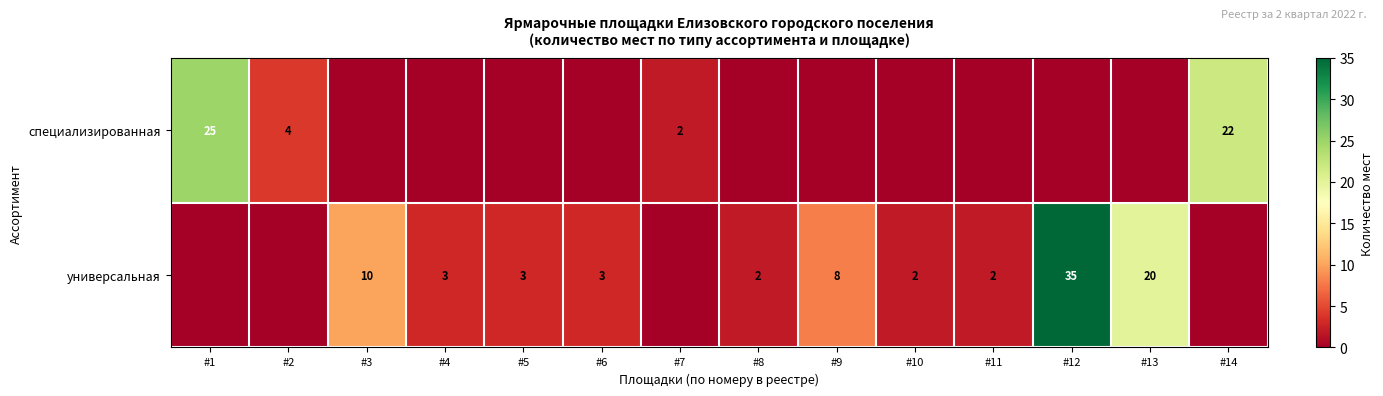

What is the spread (max minus min) of values at #5?

3